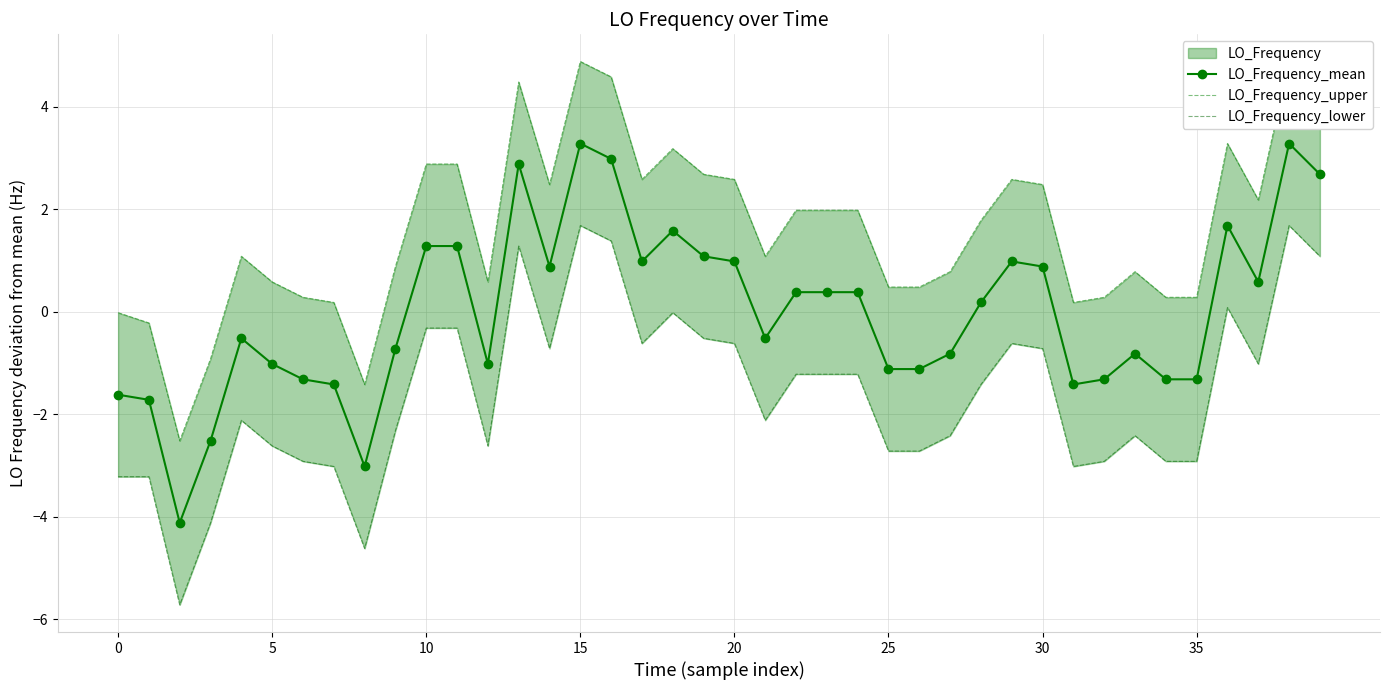

What is the total value across all series at 17?

3.0